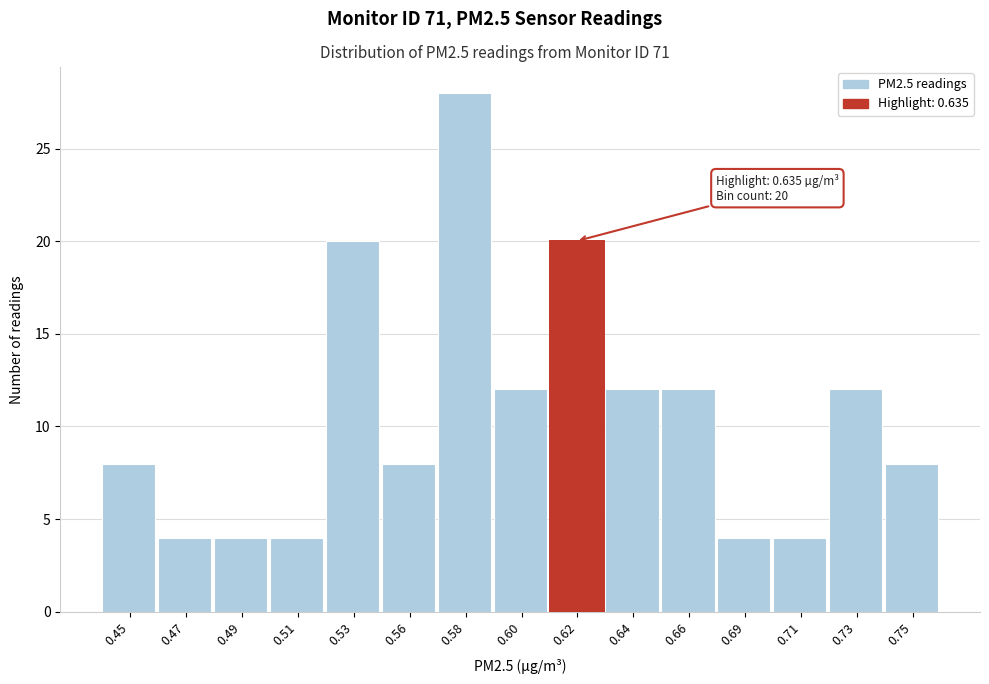

Reading left to right, transcribe all the data shown in this chart.

0.45=8	0.47=4	0.49=4	0.51=4	0.53=20	0.56=8	0.58=28	0.60=12	0.62=20	0.64=12	0.66=12	0.69=4	0.71=4	0.73=12	0.75=8